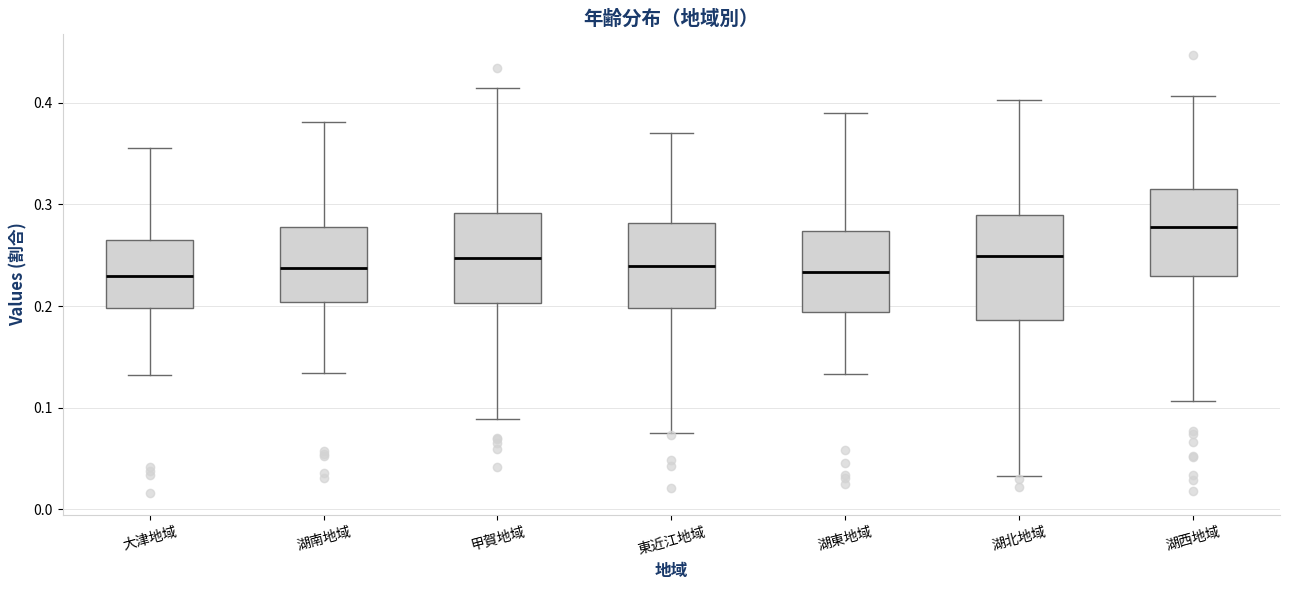

Where is the lower edge of the box for 大津地域 on the y-axis? The values are not printed on the chart, so give them approximately, as read against the axis.

0.20